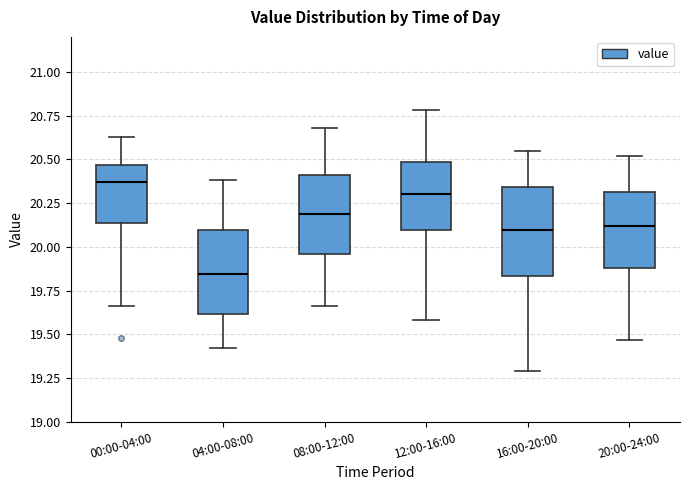

Where is the lower edge of the box for 20:00-24:00 on the y-axis? The values are not printed on the chart, so give them approximately, as read against the axis.

19.90